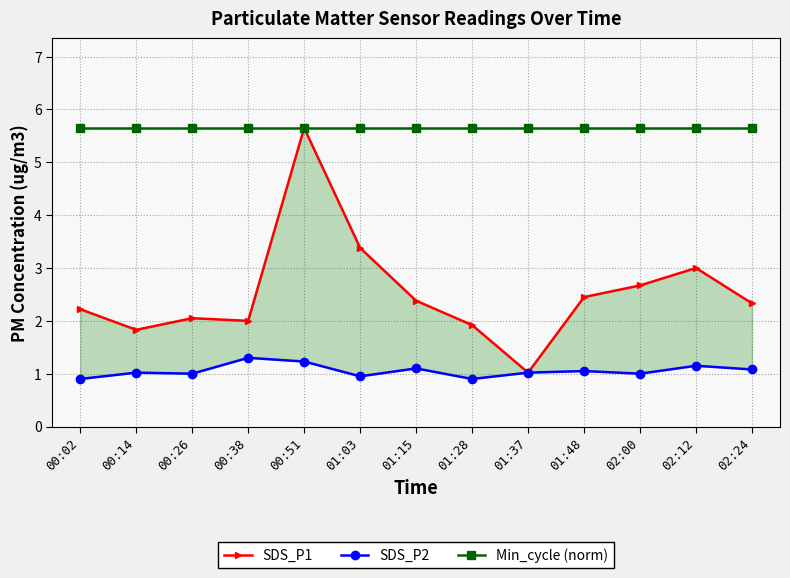

List the series in order of their overall mean, highest first.

Min_cycle (norm), SDS_P1, SDS_P2